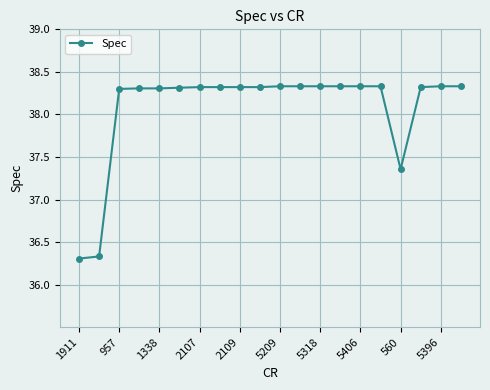

What is the maximum value shown in the chart?

38.3